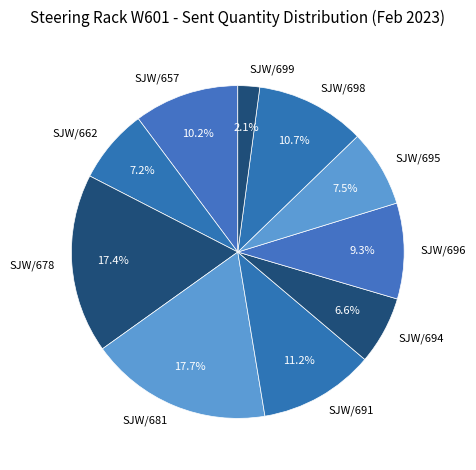

To the nearest percent, what portion does SJW/662 represent?

7%